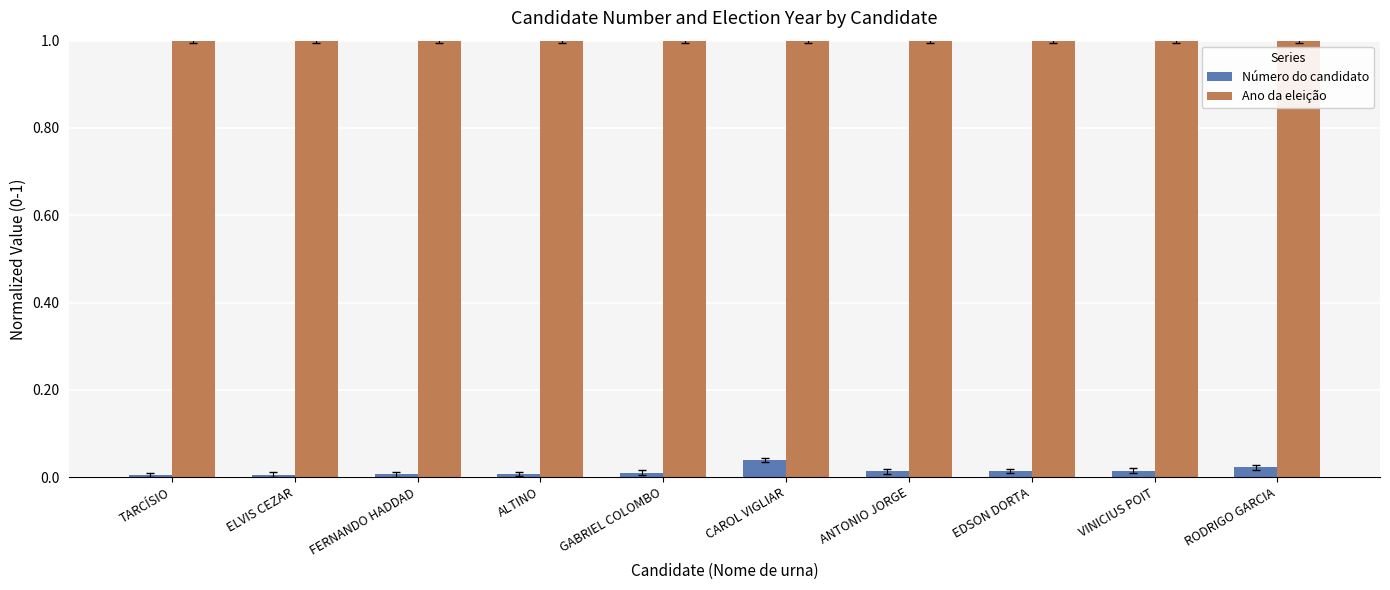

What is the maximum value shown in the chart?

1.0